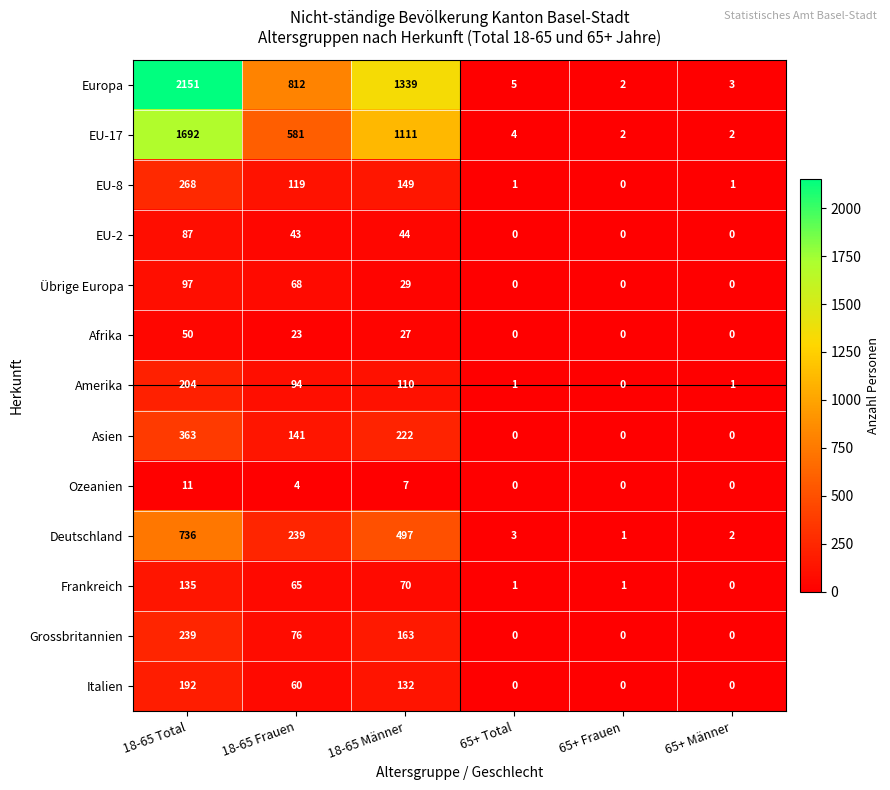

What is the sum of the Italien values at 65+ Total and 18-65 Total?

192